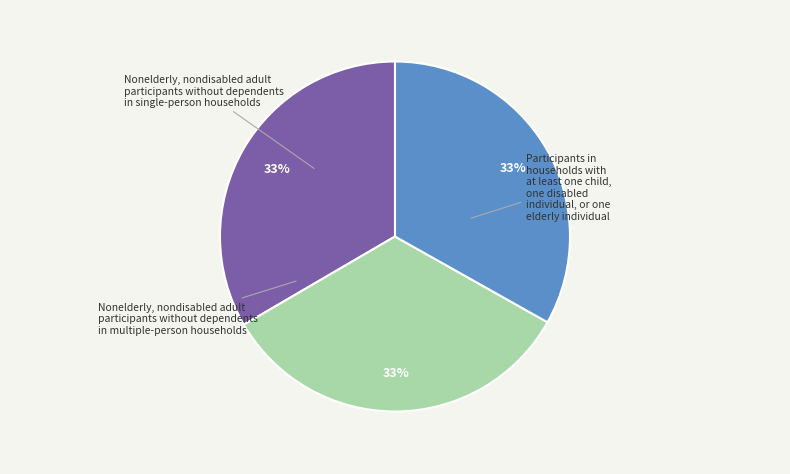

To the nearest percent, what is the average slice percentage?

33%